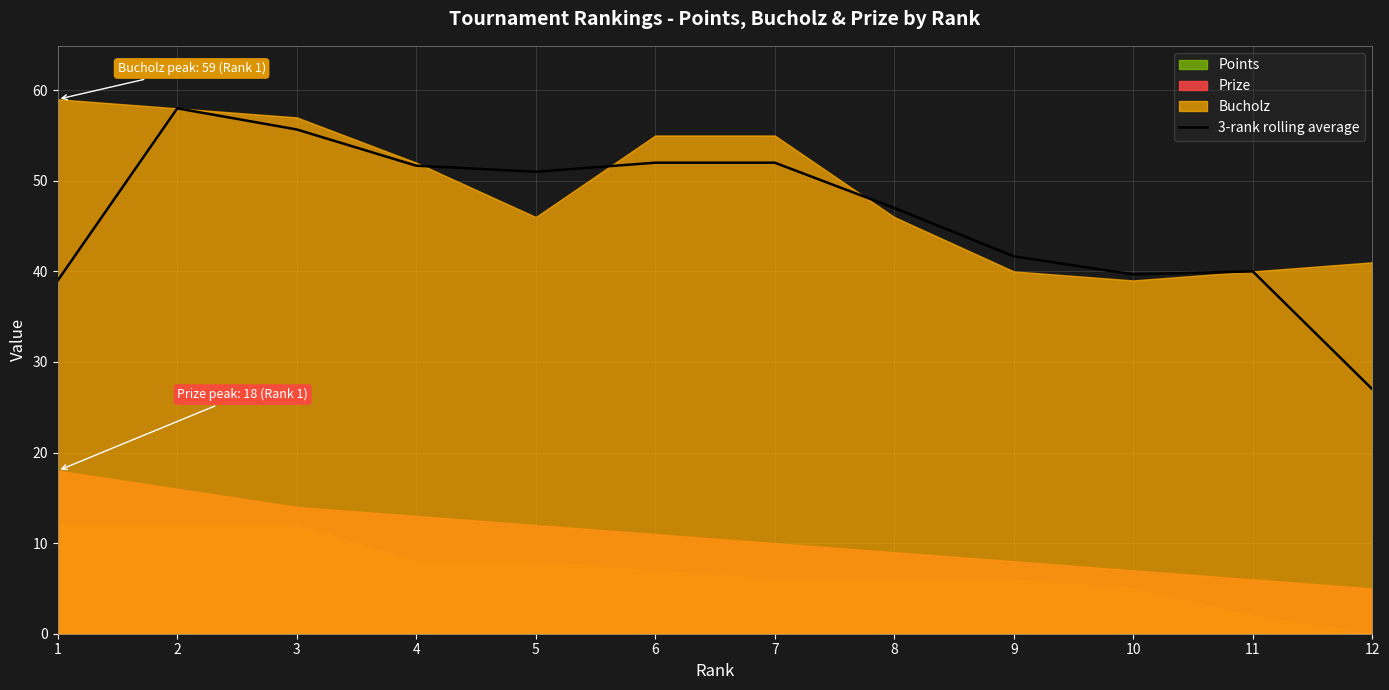

Reading left to right, extract all data points from this chart.

1=39.0	2=58.0	3=55.7	4=51.7	5=51.0	6=52.0	7=52.0	8=47.0	9=41.7	10=39.7	11=40.0	12=27.0